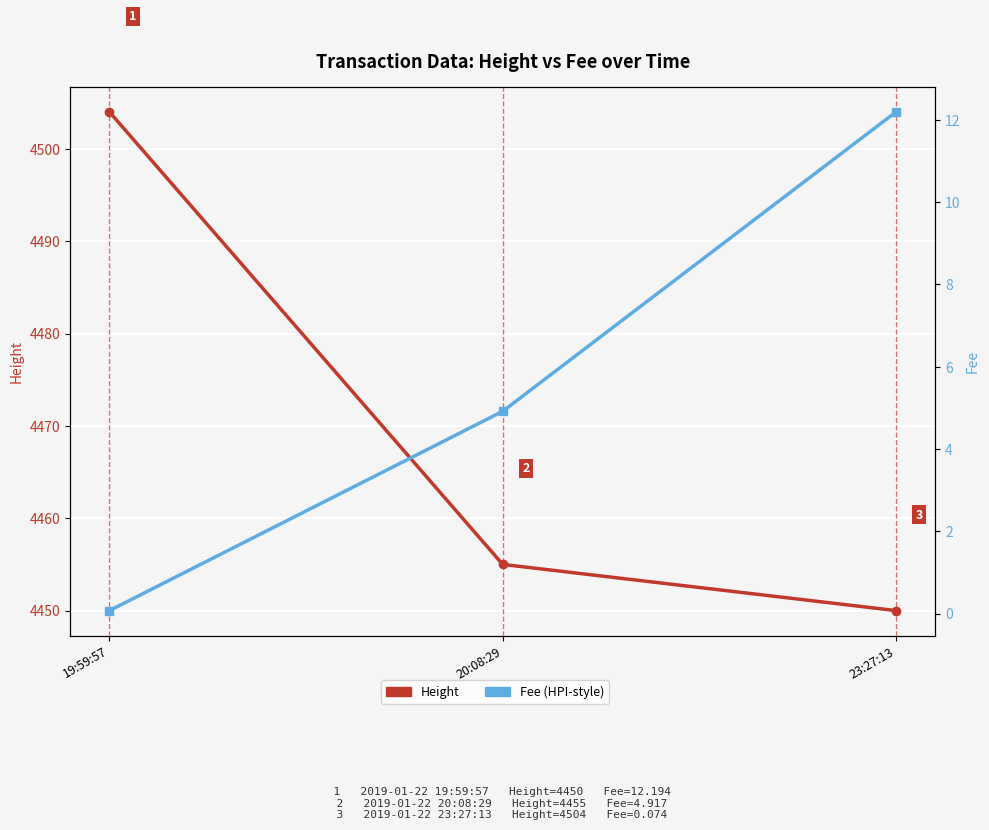

What position from the right is 23:27:13?

1